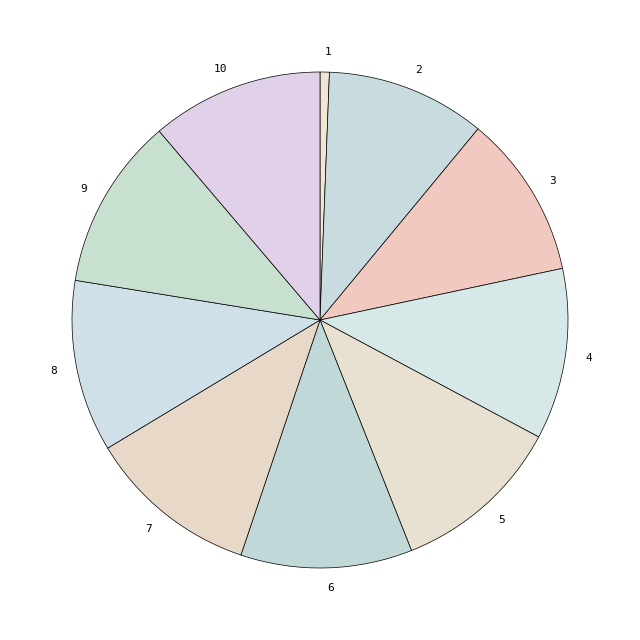

Is there any slice that represents more than half of the pie?

No